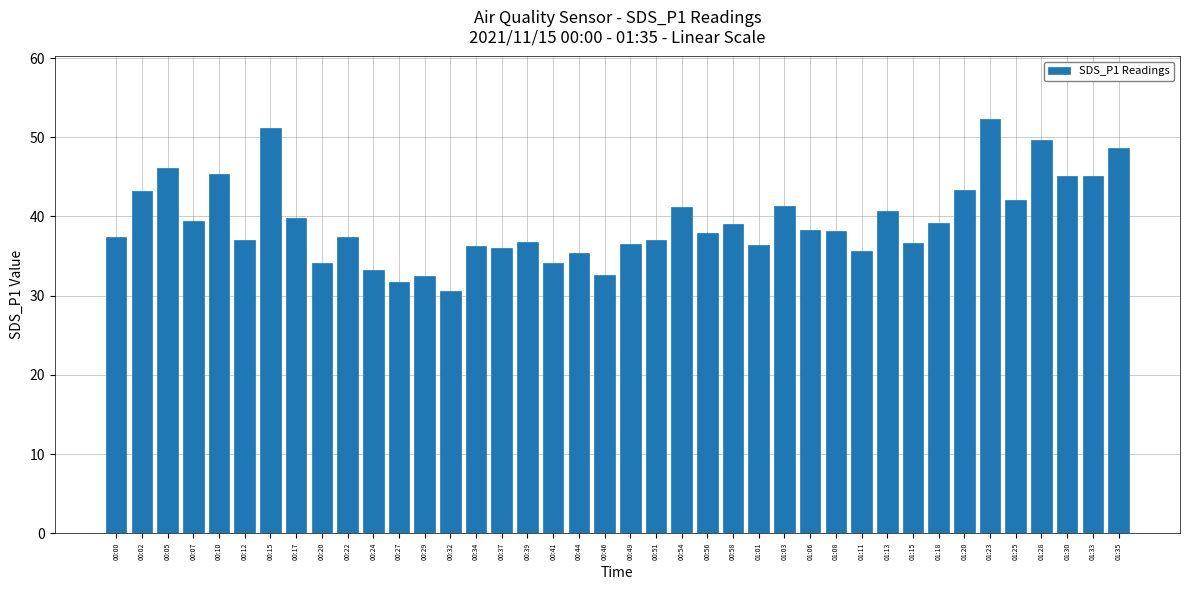

How many distinct data groups are displayed?

1